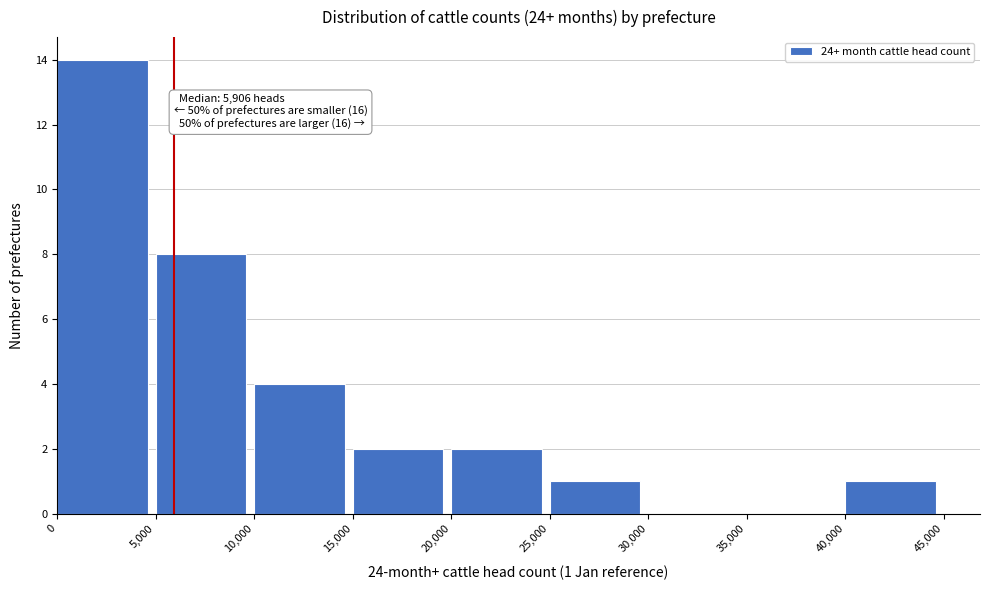

Which range on the x-axis has the tallest bar?

0 to 5,000